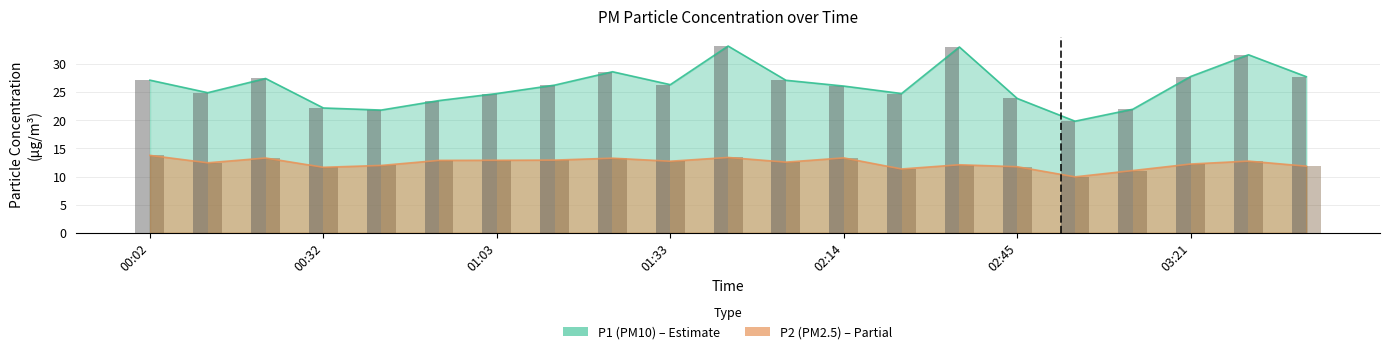

Is it true that P2 equals 17.5 at 02:14?

False